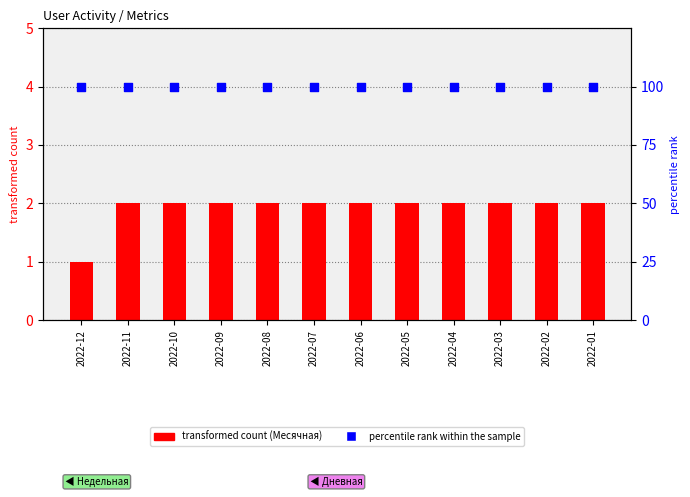

Which series has the largest Y range (max minus min)?

Месячная